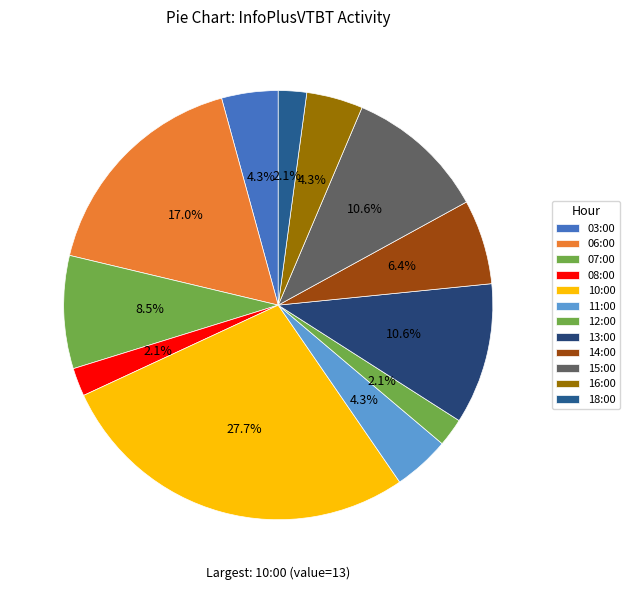

To the nearest percent, what portion does 12:00 represent?

2%